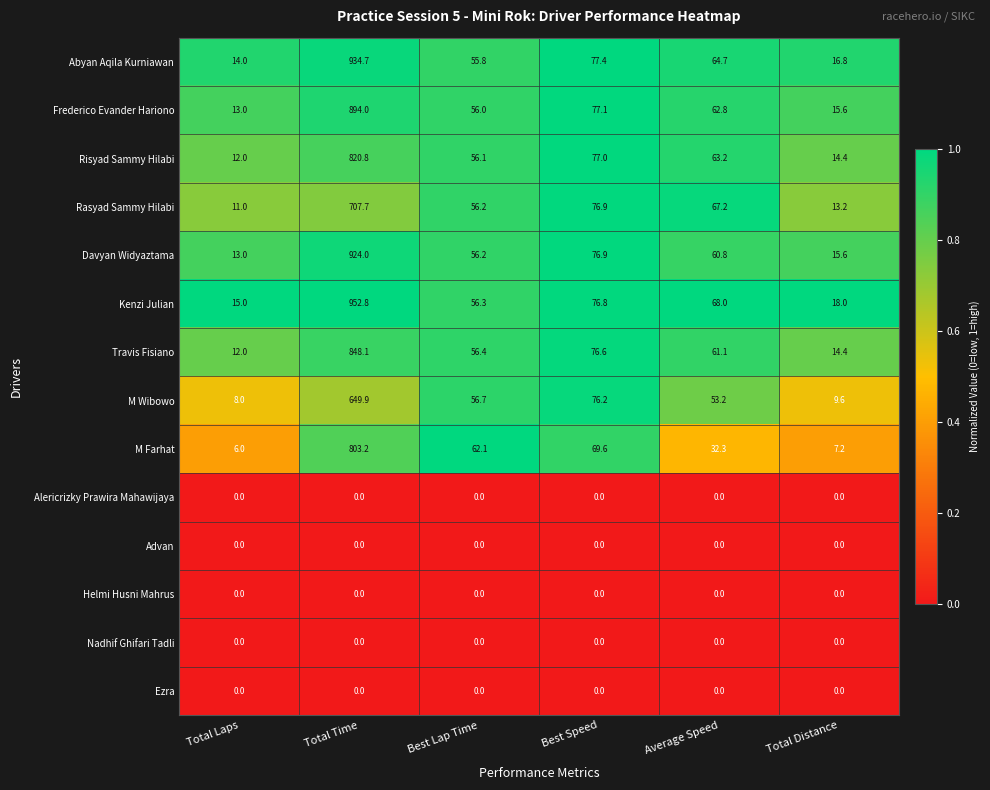

What value does the M Farhat series have at Total Distance?

7.2